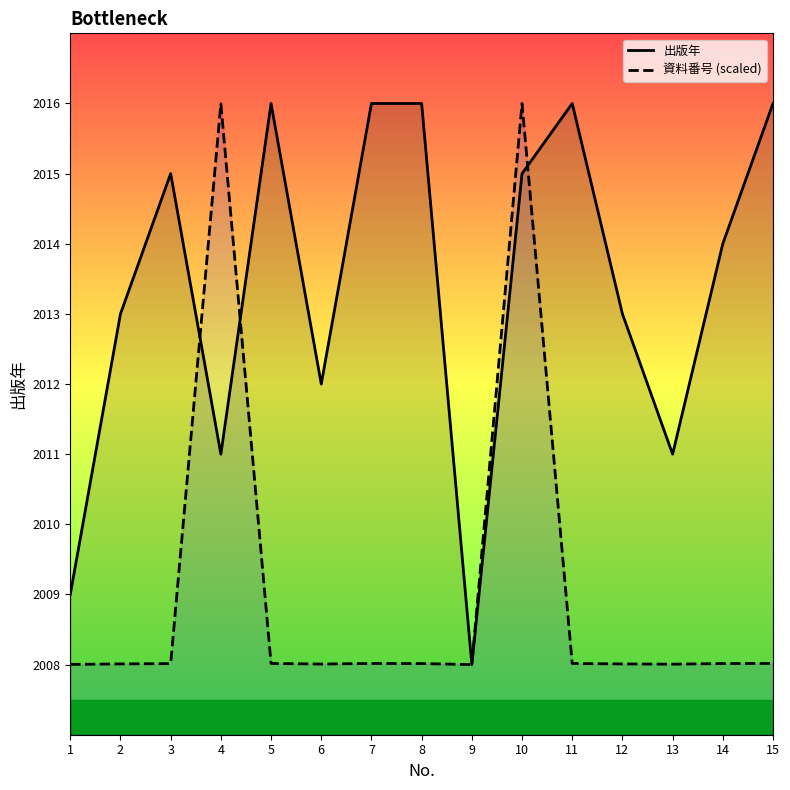

Which series has the widest spread of values?

出版年